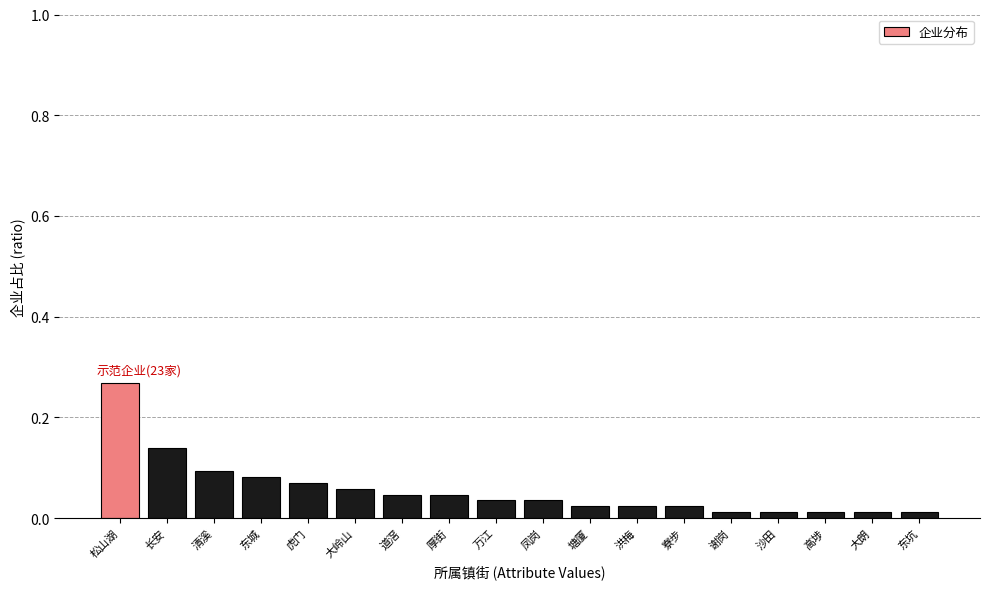

What is the label of the 5th bar from the right?

谢岗